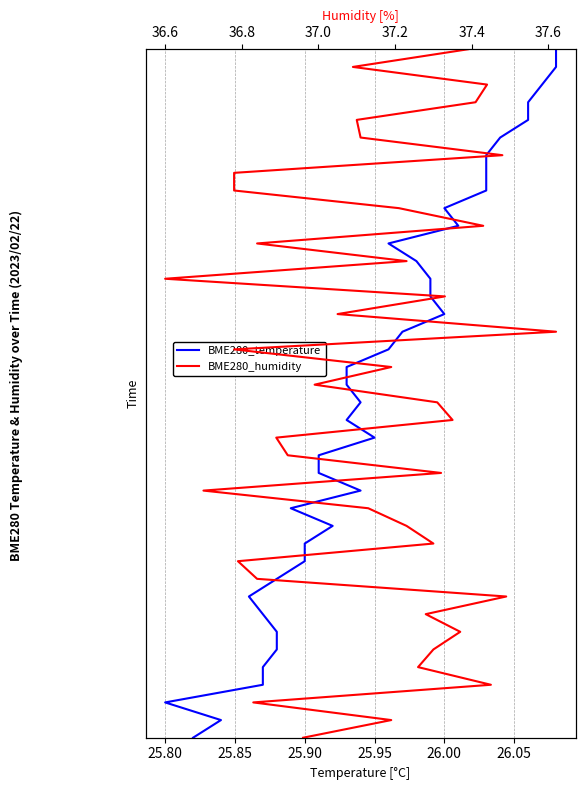

True or false: BME280_humidity and BME280_temperature intersect in this chart.

False